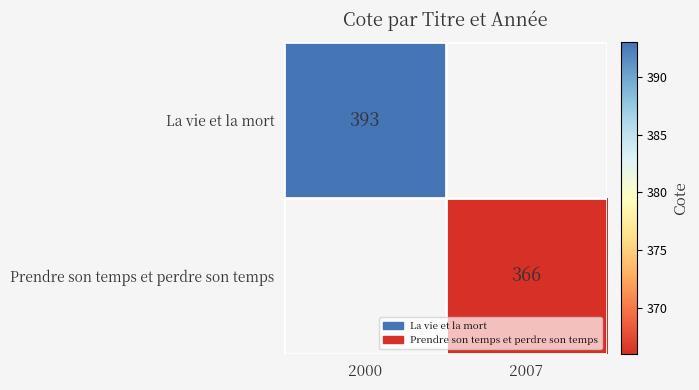

The Prendre son temps et perdre son temps series shows 366 at 2007. True or false?

True